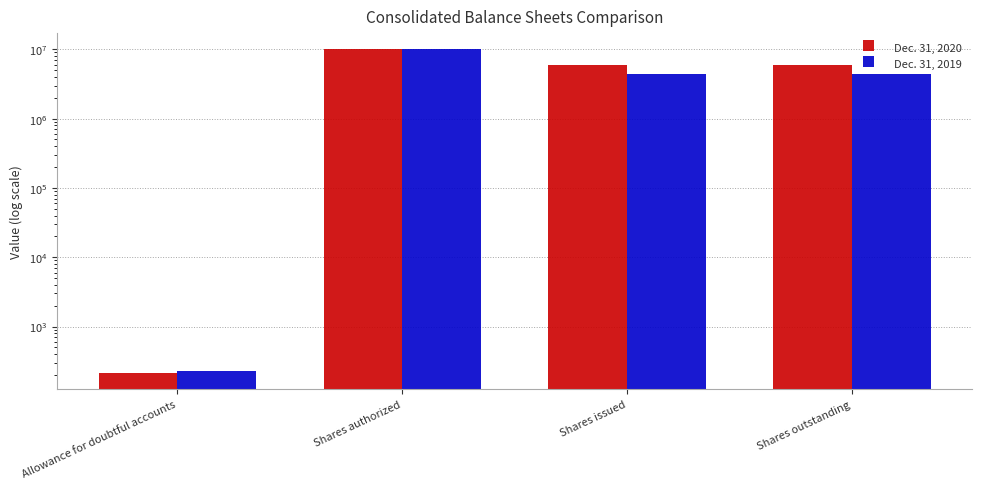

What is the average value of the Dec. 31, 2020 series?

5420232